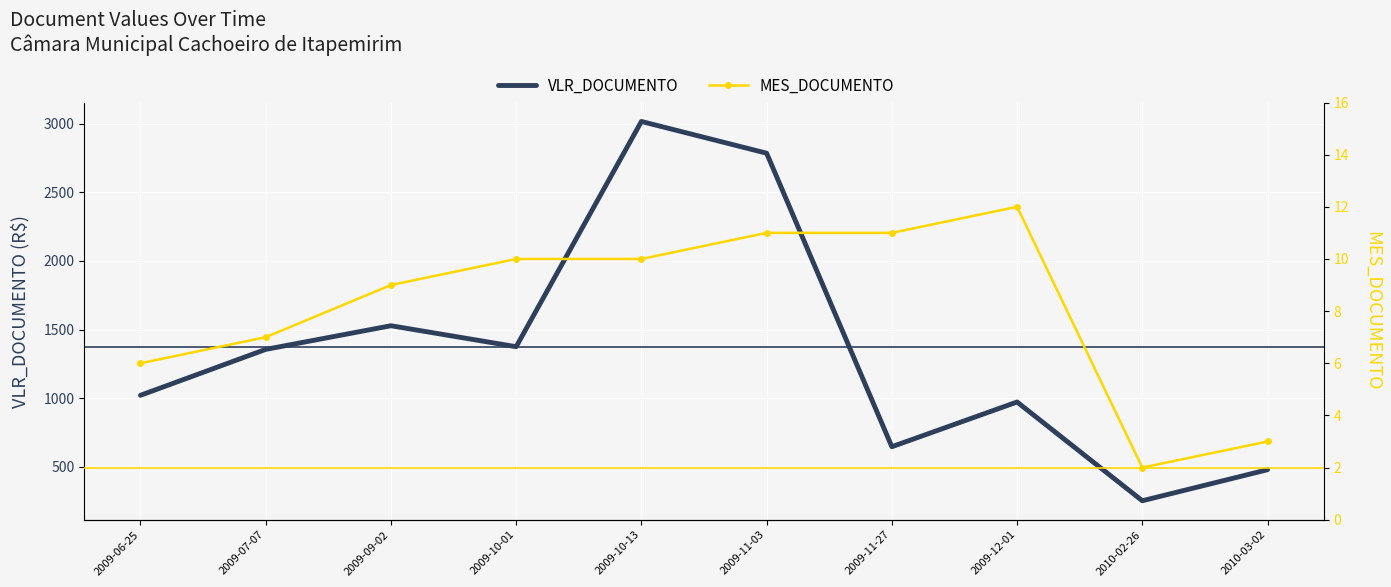

Which series has the largest total across all categories?

VLR_DOCUMENTO